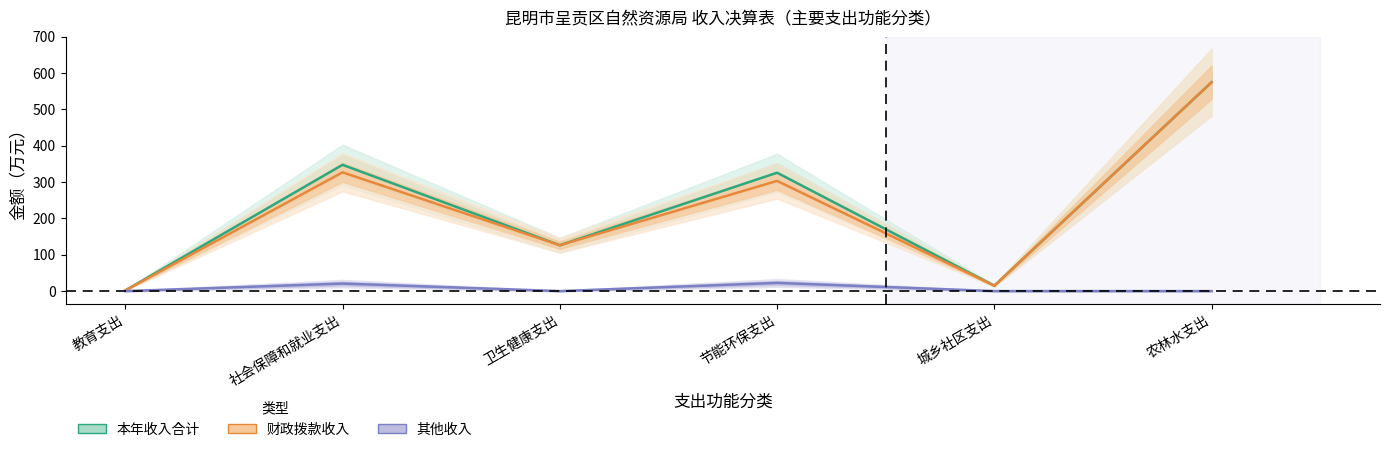

How many distinct data groups are displayed?

3